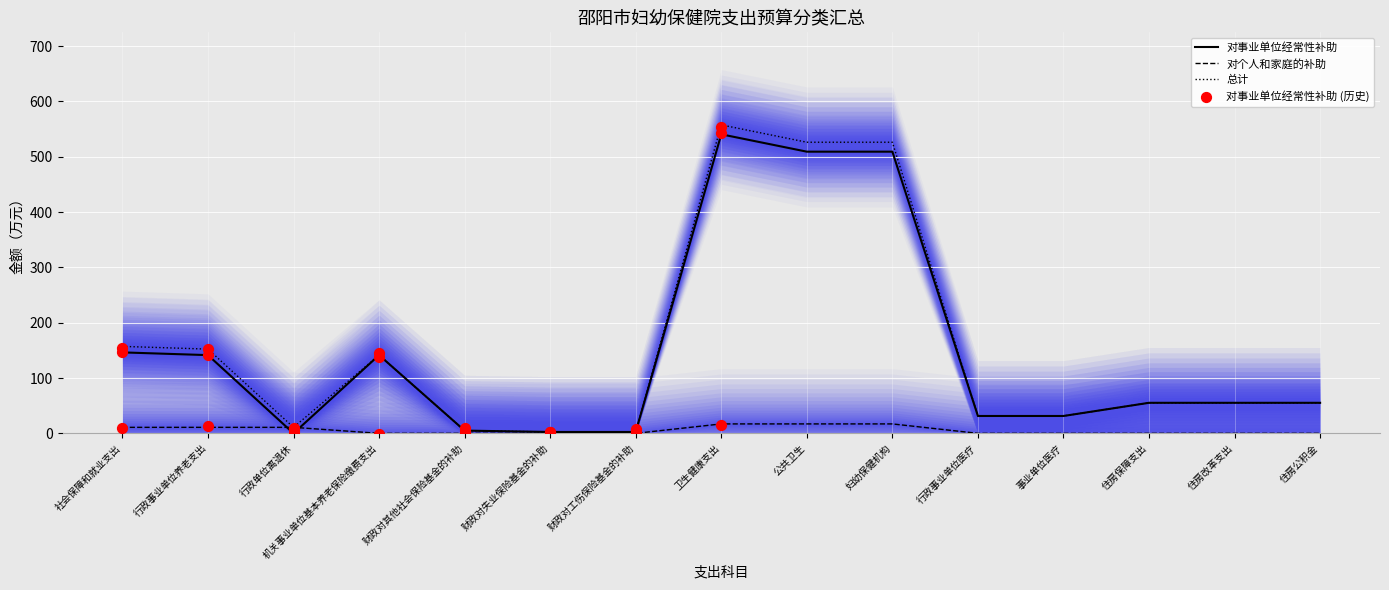

What are all the series names shown in the legend?

对事业单位经常性补助, 对个人和家庭的补助, 总计